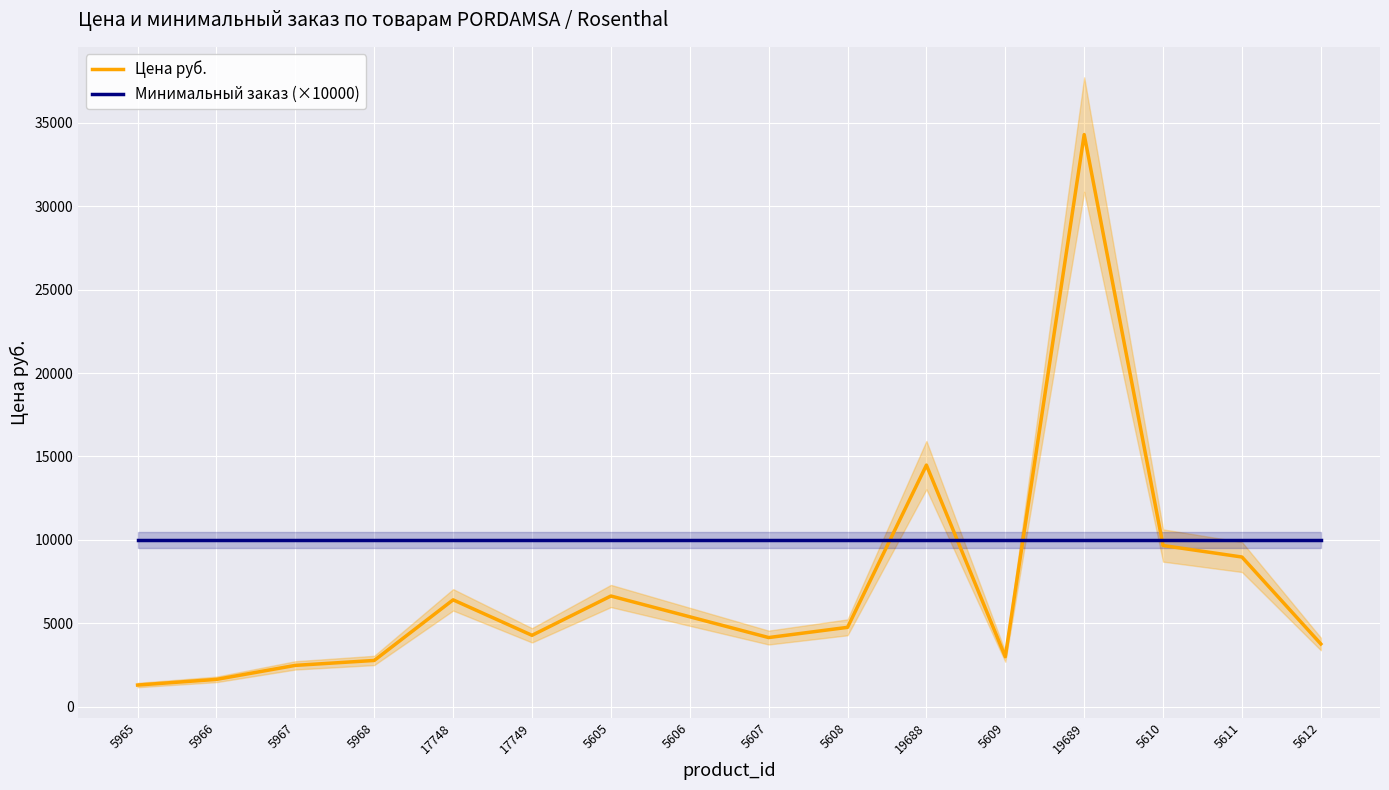

List the series in order of their overall mean, lowest first.

Цена руб., Минимальный заказ (×10000)